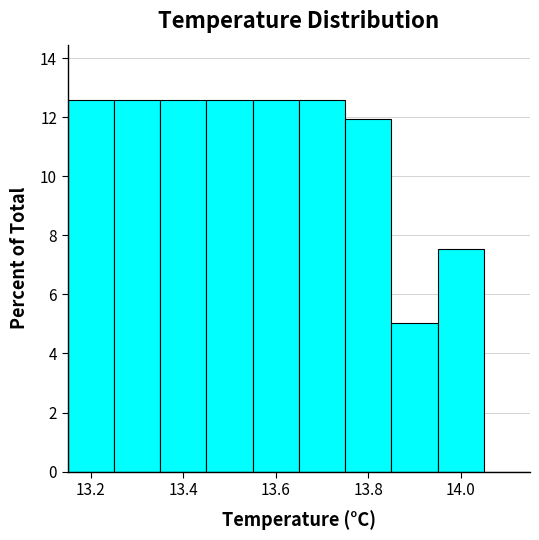

Reading left to right, transcribe this chart: for each bar, give the range it covers on the x-axis and its height. Neither the bar edges nor the heights are printed on the chart, so give them approximately, as read against the axes.

13.15 to 13.25: 12.6
13.25 to 13.35: 12.6
13.35 to 13.45: 12.6
13.45 to 13.55: 12.6
13.55 to 13.65: 12.6
13.65 to 13.75: 12.6
13.75 to 13.85: 12.0
13.85 to 13.95: 5.0
13.95 to 14.05: 7.6
14.05 to 14.15: 0